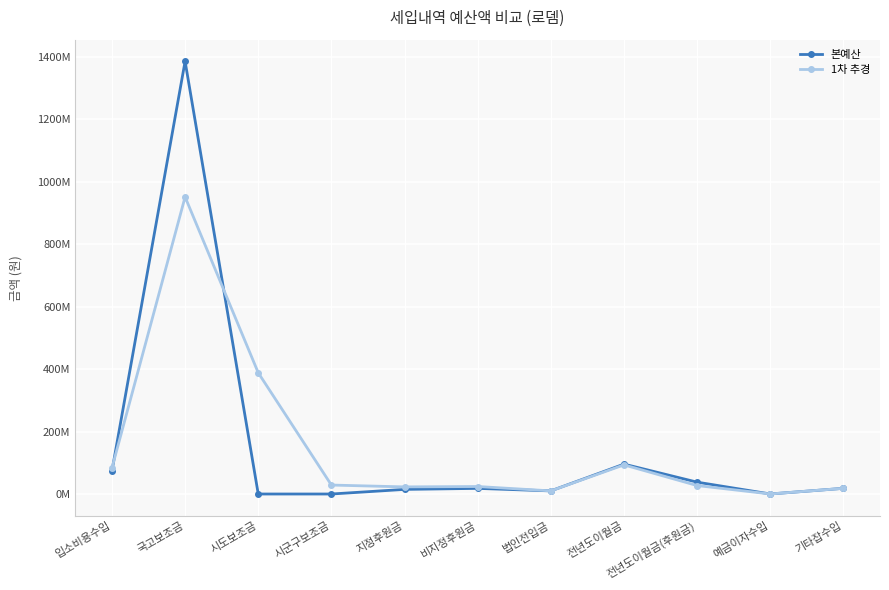

Is the value of 1차 추경 at 국고보조금 greater than the value of 본예산 at 입소비용수입?

Yes